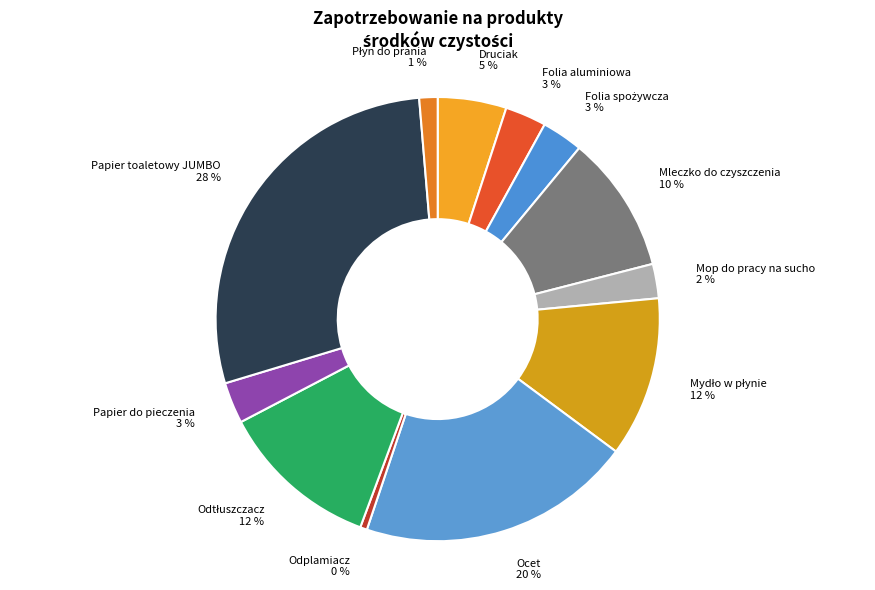

To the nearest percent, what is the average slice percentage?

8%